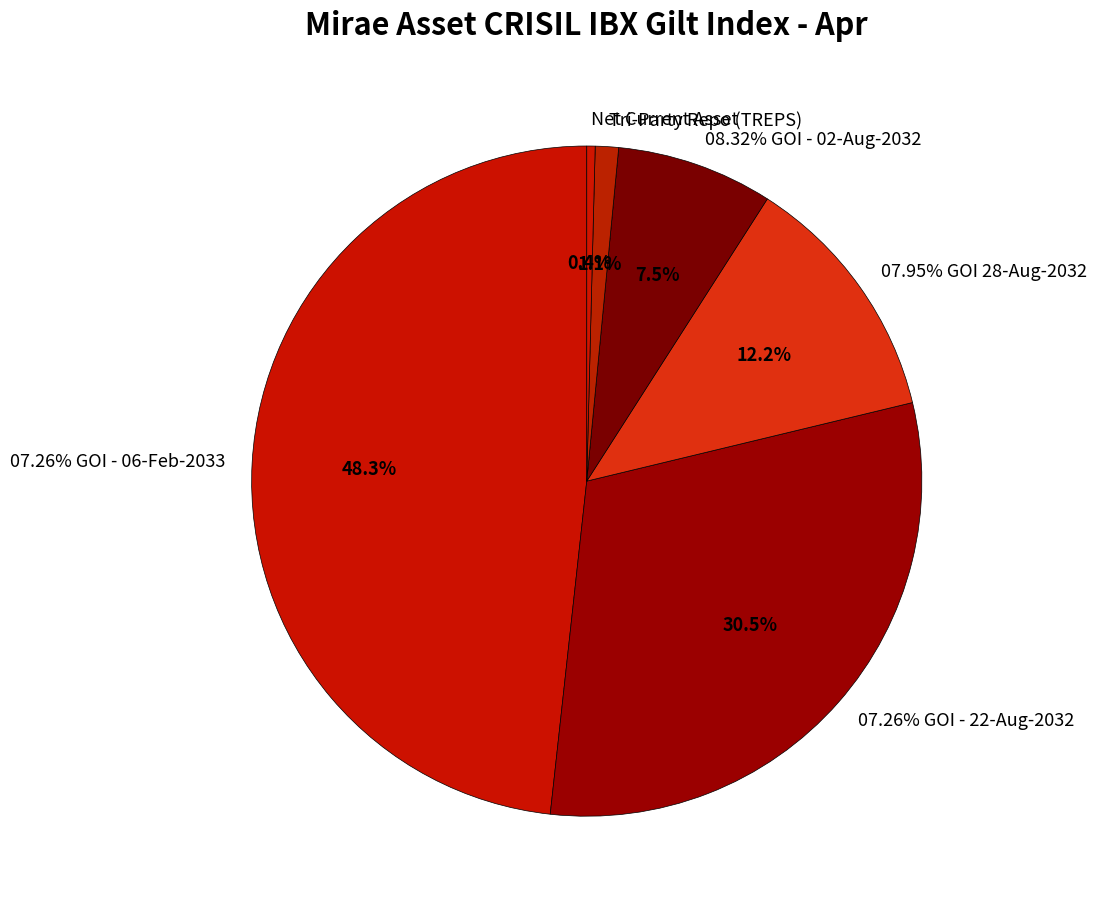

To the nearest percent, what is the combined percentage of 07.95% GOI 28-Aug-2032 and Net Current Asset?

13%